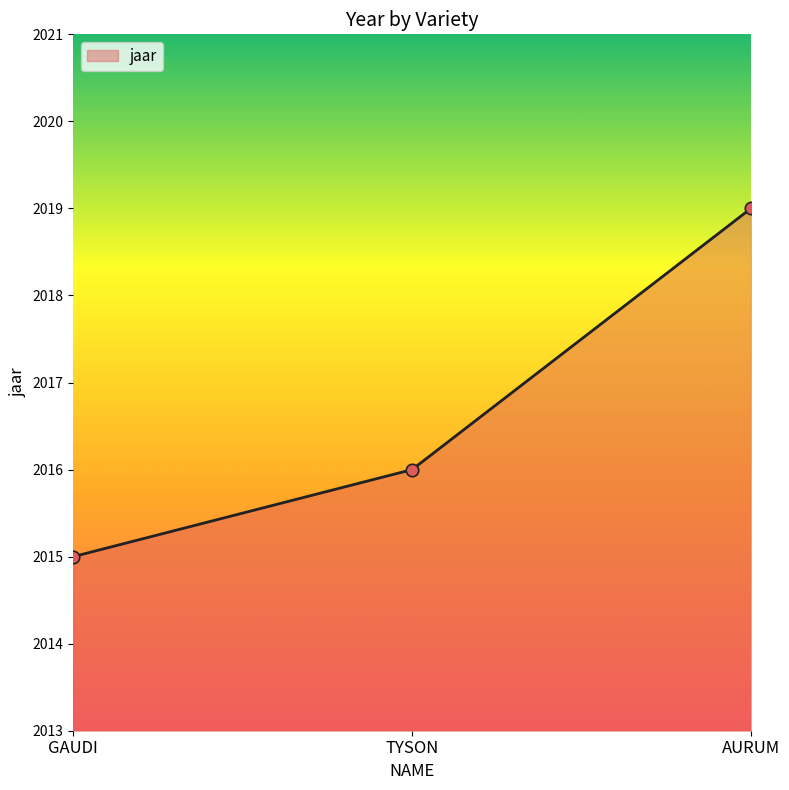

Approximately how many times larger is the value at AURUM compared to GAUDI?

1.0